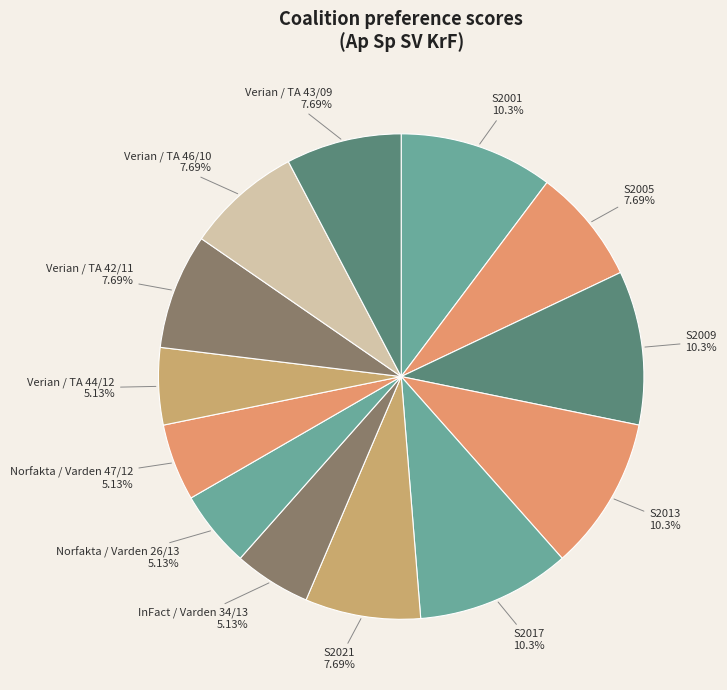

How many slices are in this pie chart?

13